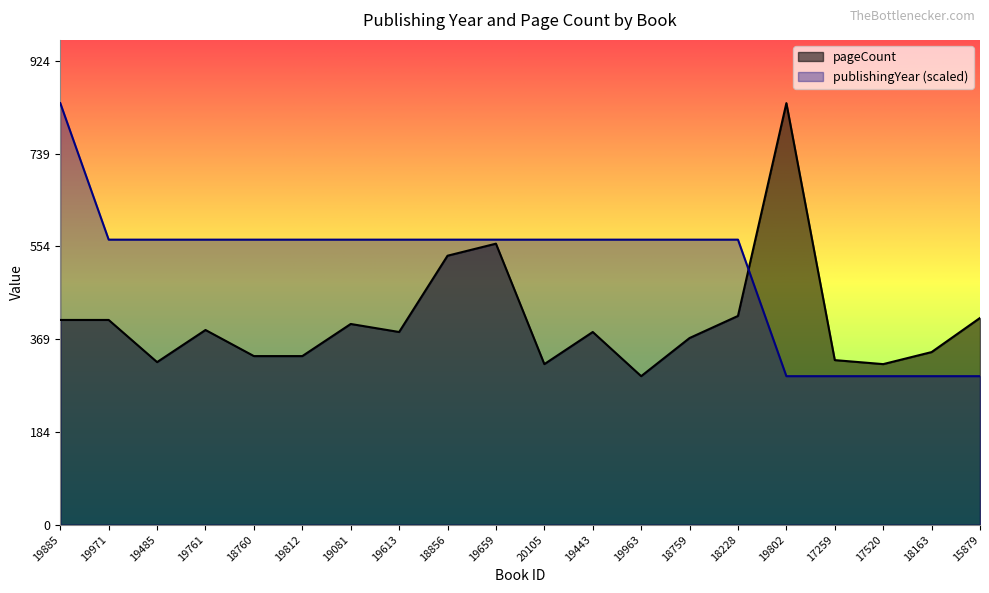

True or false: publishingYear has more than 0 points higher than both neighbors.

False